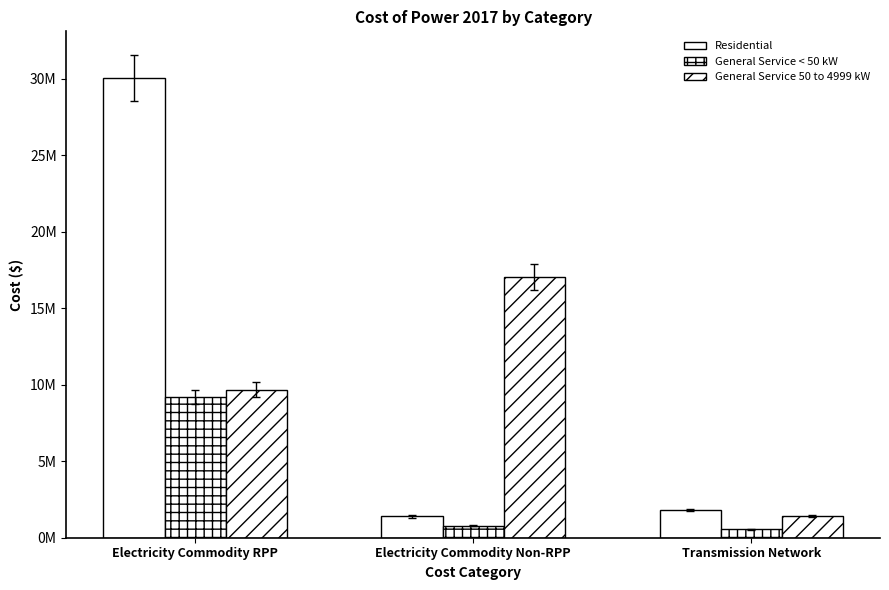

Rank the series by their maximum value, from highest to lowest.

Residential, General Service 50 to 4999 kW, General Service < 50 kW